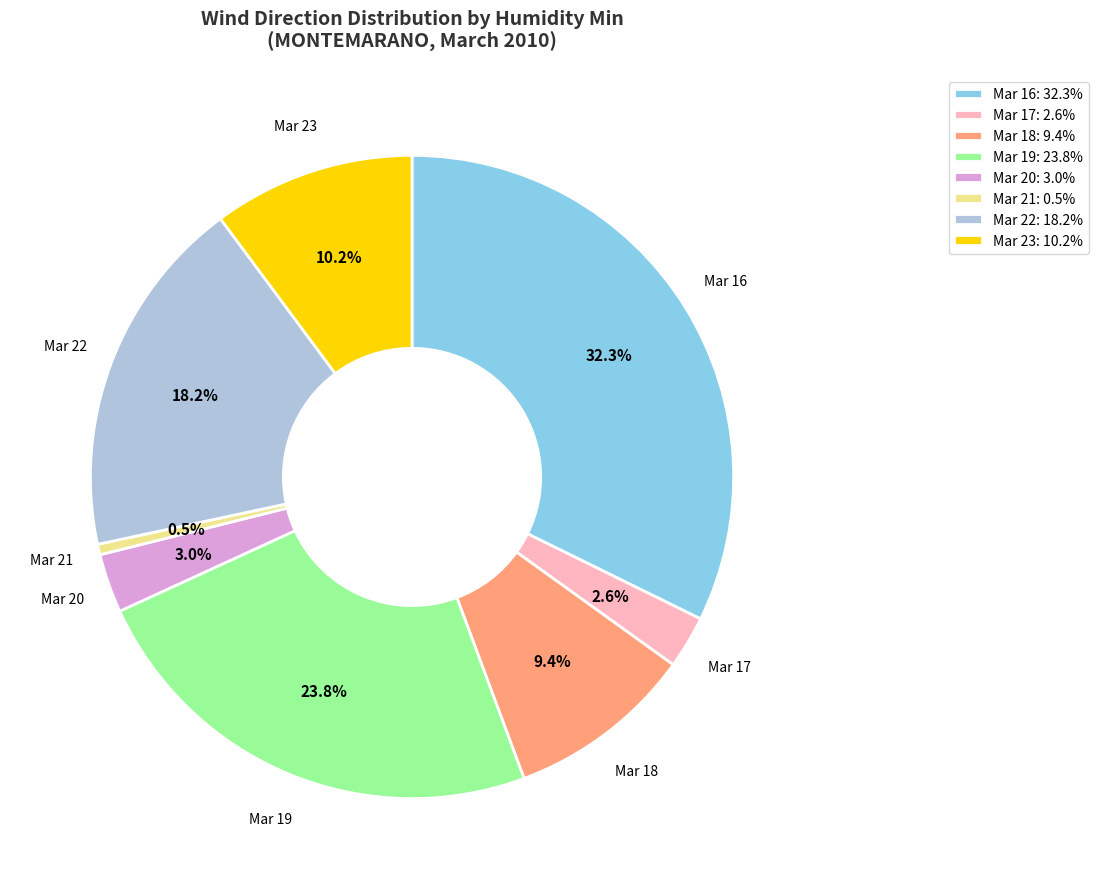

Is Mar 22: 18.2% the majority of the pie?

No